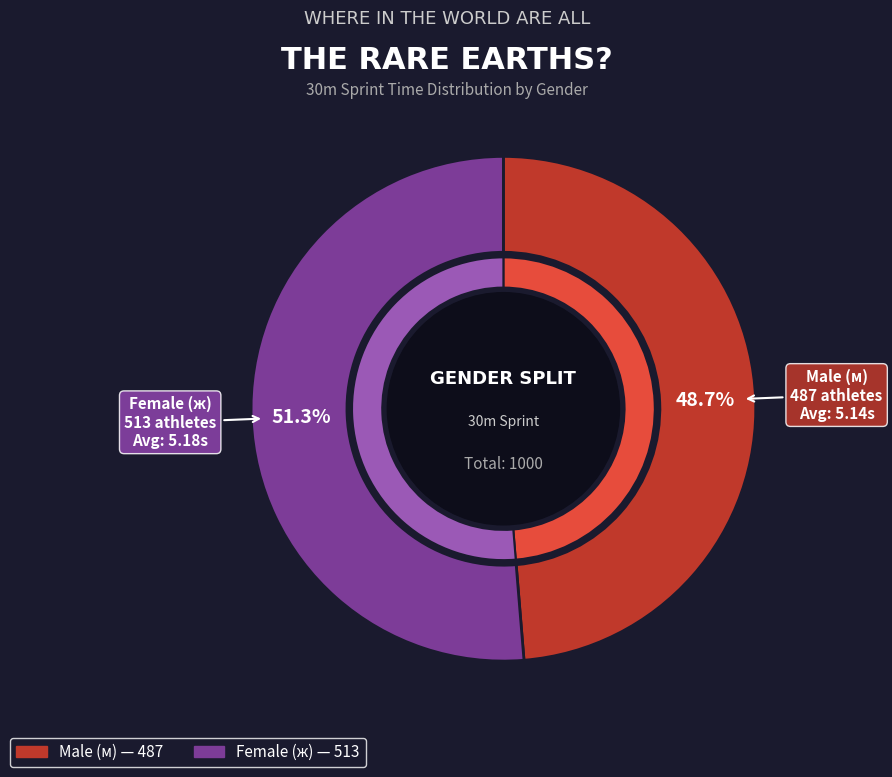

How many segments does this pie chart have?

2